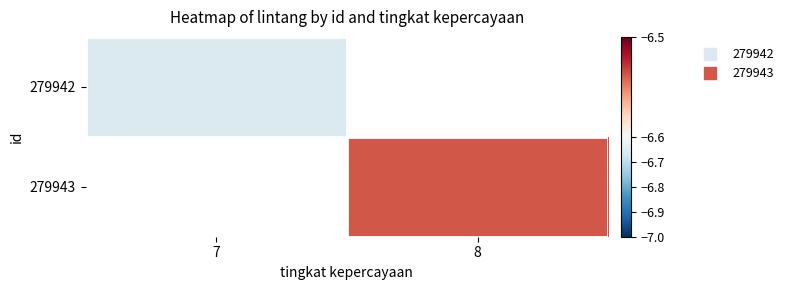

How many negative values does the 279943 series have?

1